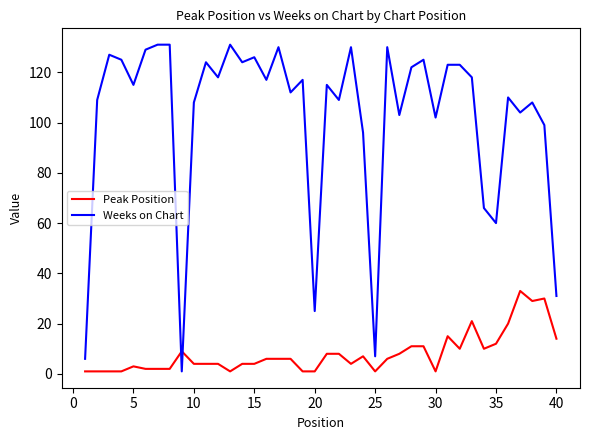

Which series has the largest total across all categories?

Weeks on Chart